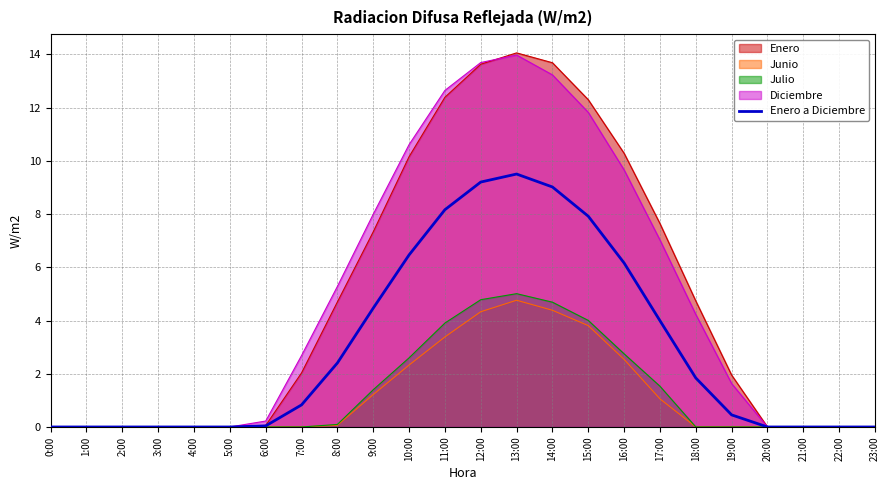

What is the label of the 6th point from the right?

18:00